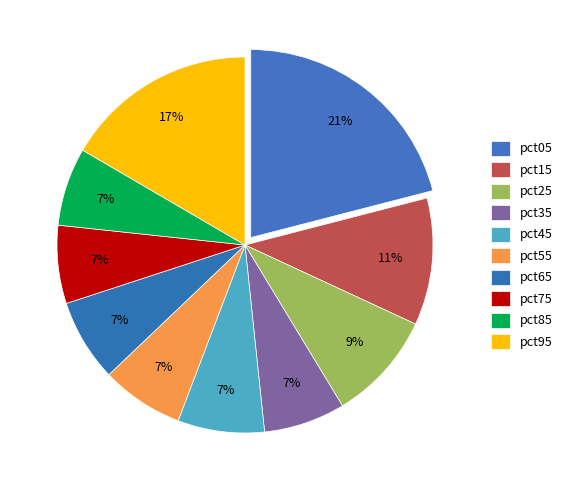

How many slices are in this pie chart?

10